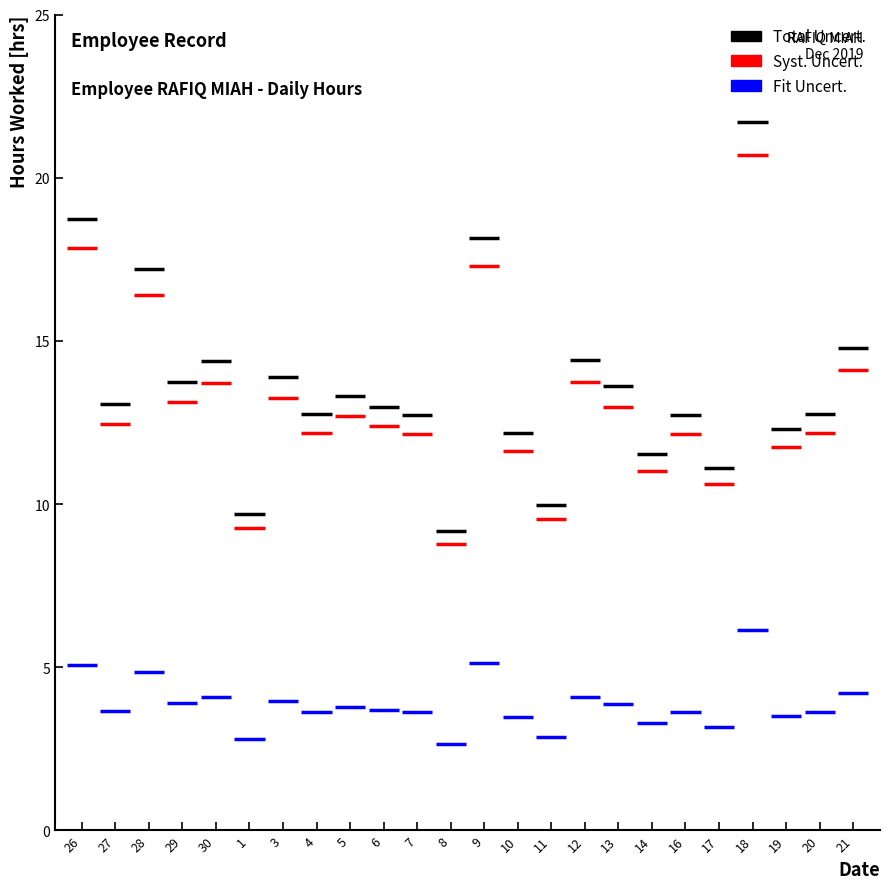

List the series in order of their peak value, lowest first.

Fit Uncert., Syst. Uncert., Total Uncert.